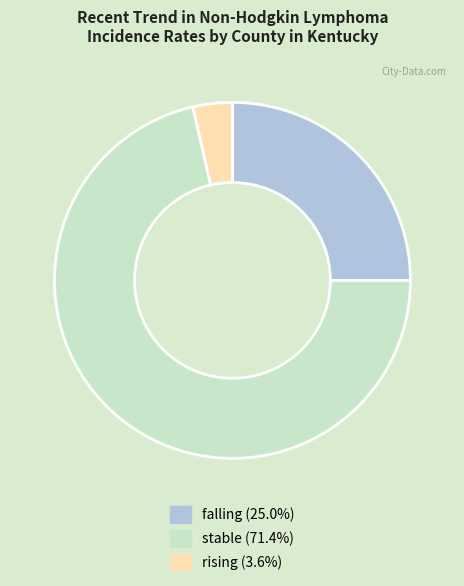

Count the number of slices in the pie.

3